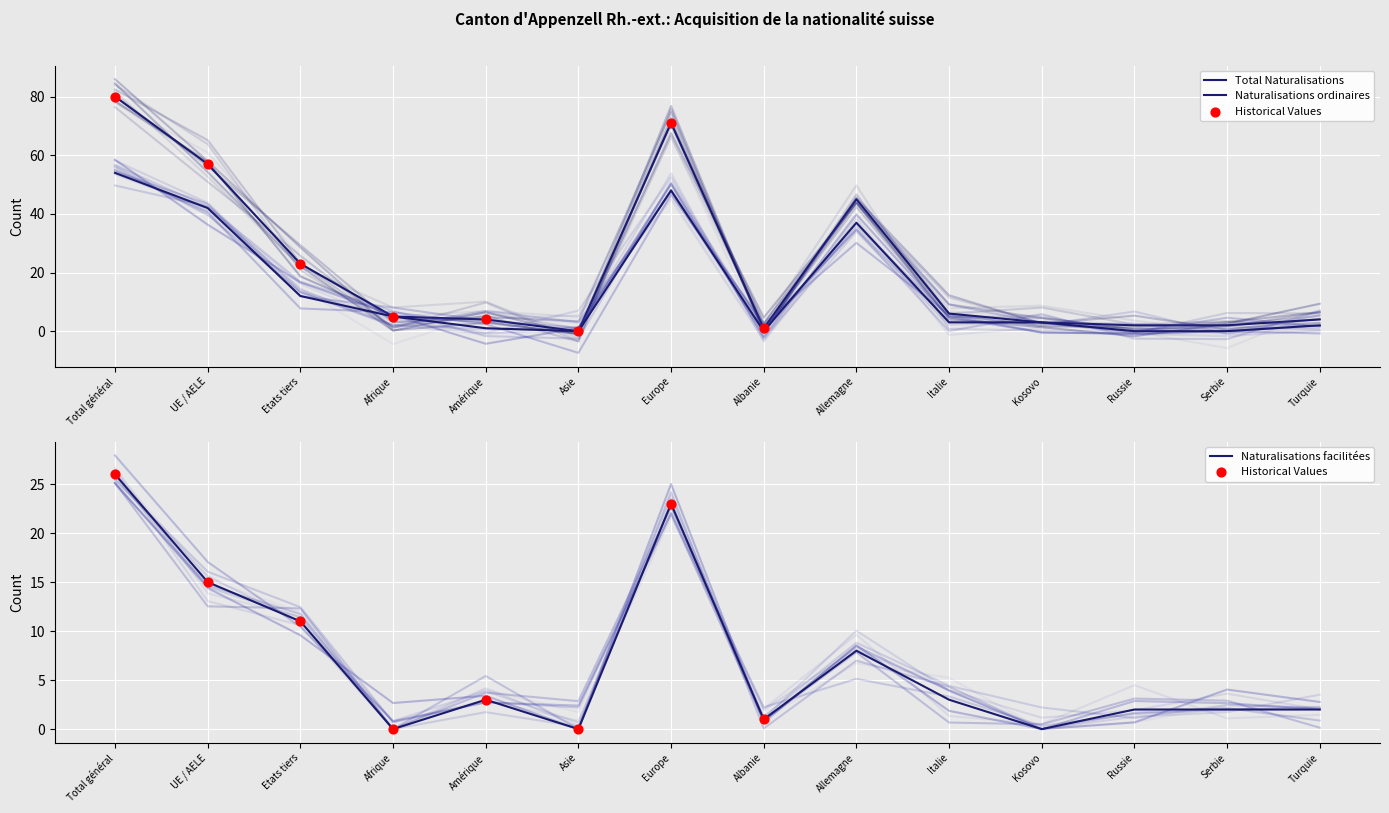

Which series contains the lowest Y value?

Total Naturalisations